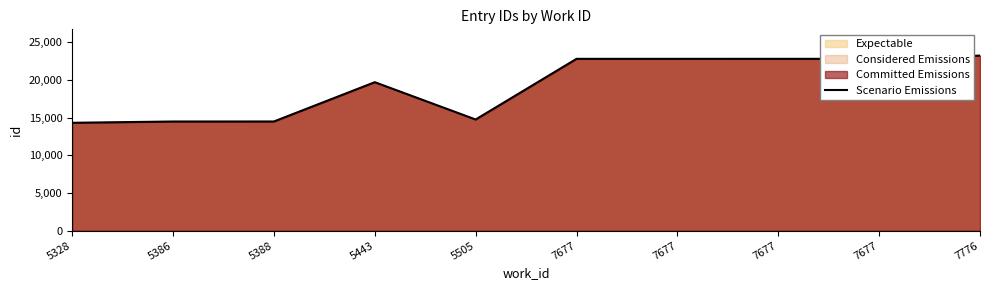

Is it true that the value at 5505 is 14739?

True